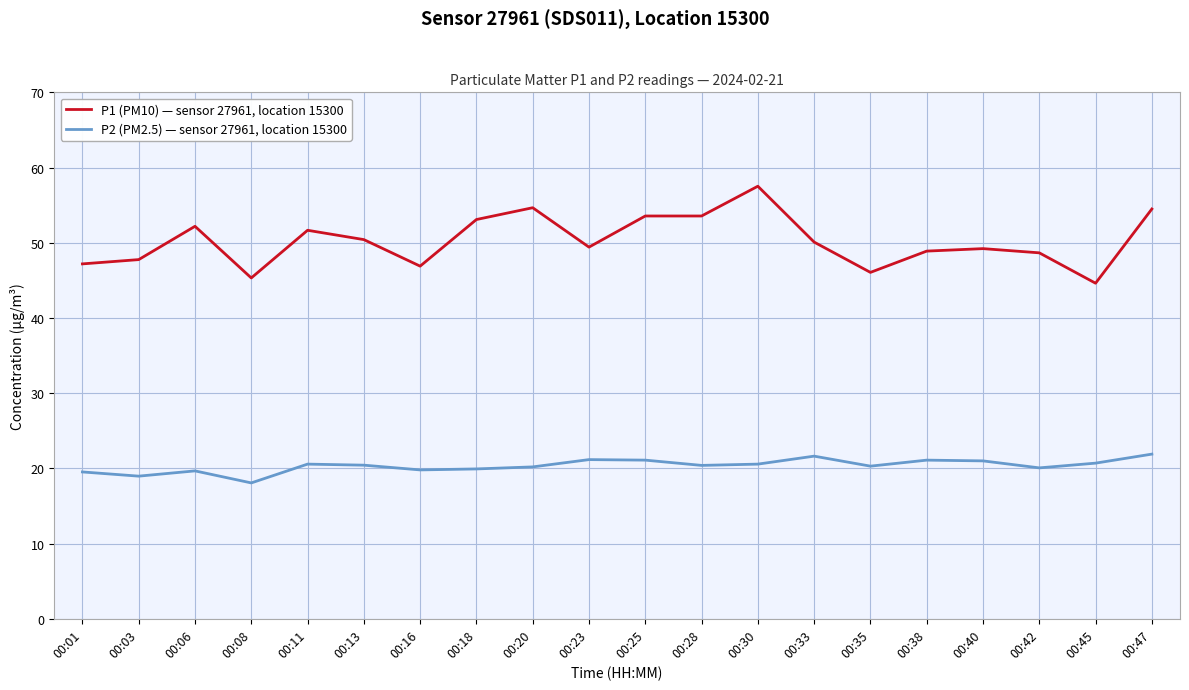

What is the sum of all P1 (PM10) — sensor 27961, location 15300 values?

1005.5